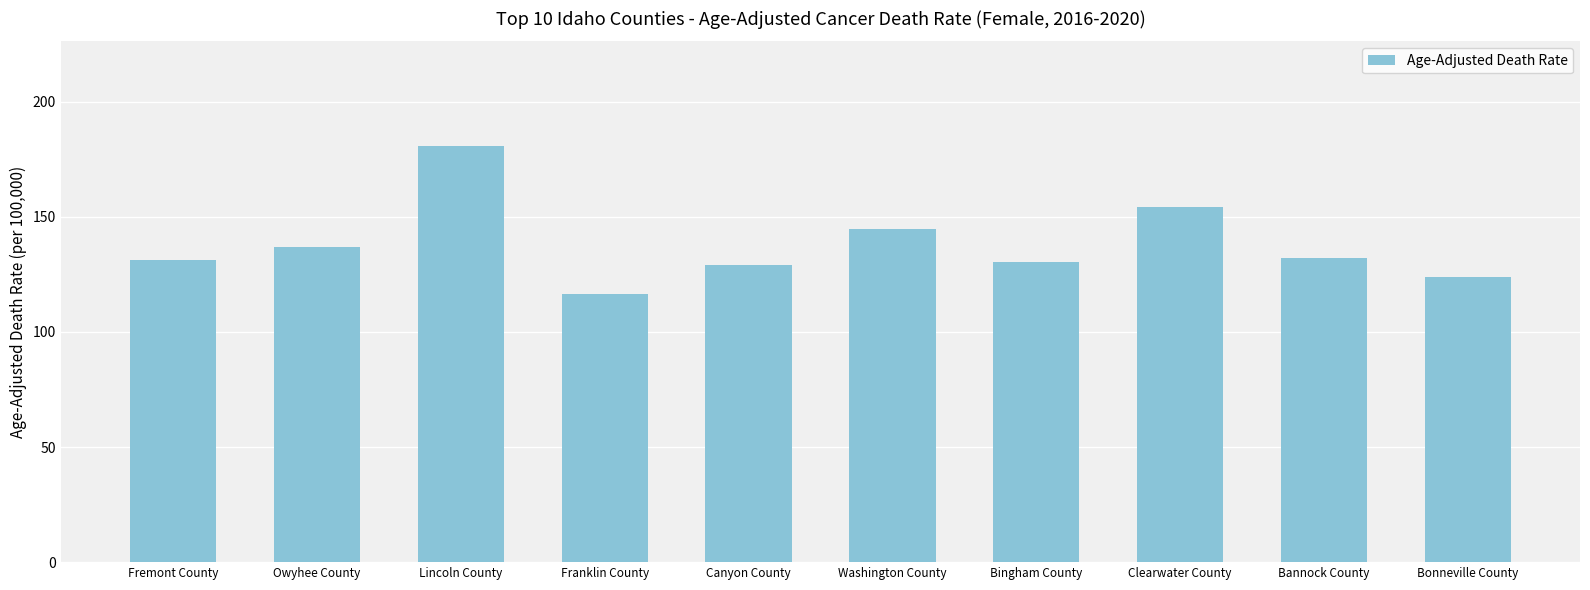

Does the chart contain any negative values?

No